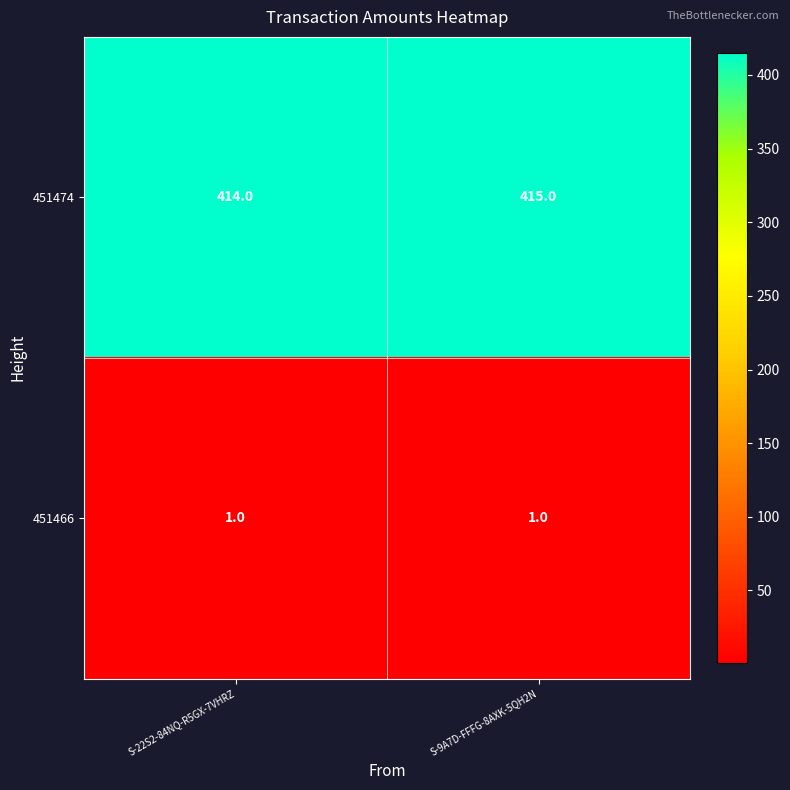

The 451474 series shows 415 at S-9A7D-FFFG-8AXK-5QH2N. True or false?

True